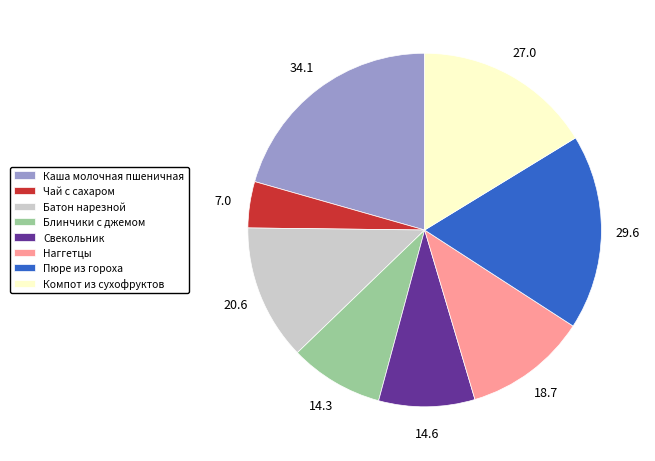

Is the sum of Блинчики с джемом and Свекольник greater than half?

No